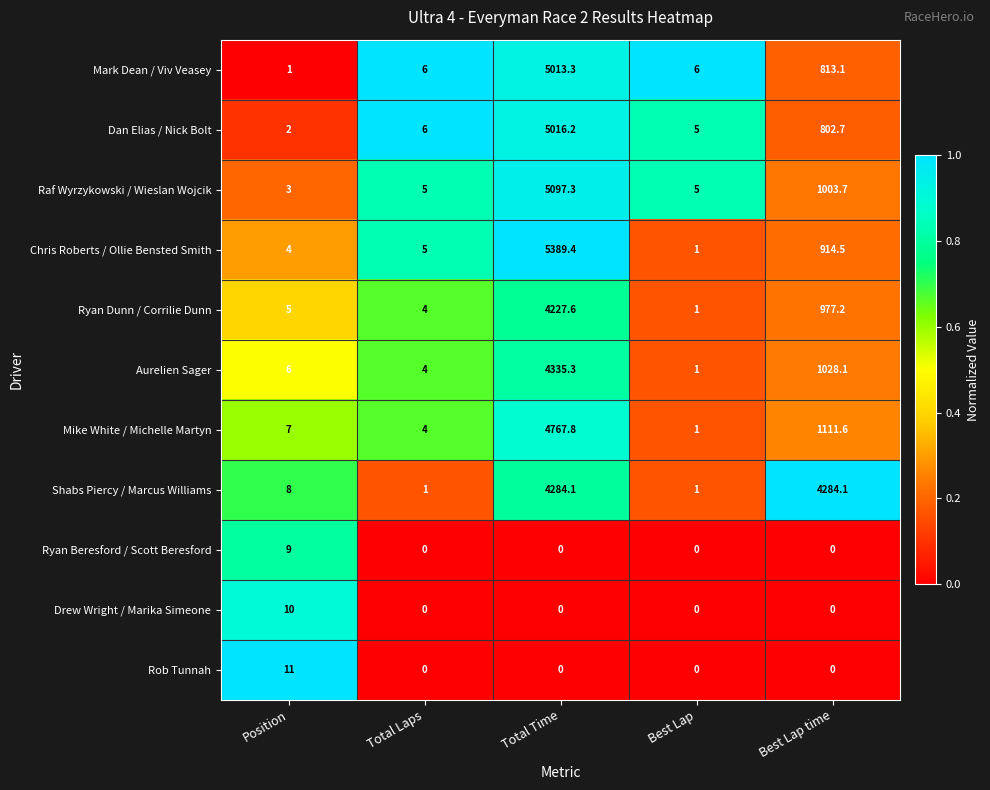

Between Total Laps and Total Time, which series saw the biggest shift?

Chris Roberts / Ollie Bensted Smith